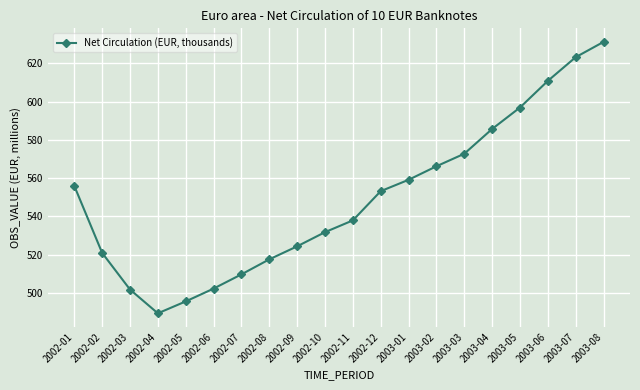

What is the minimum value shown in the chart?

489253.5